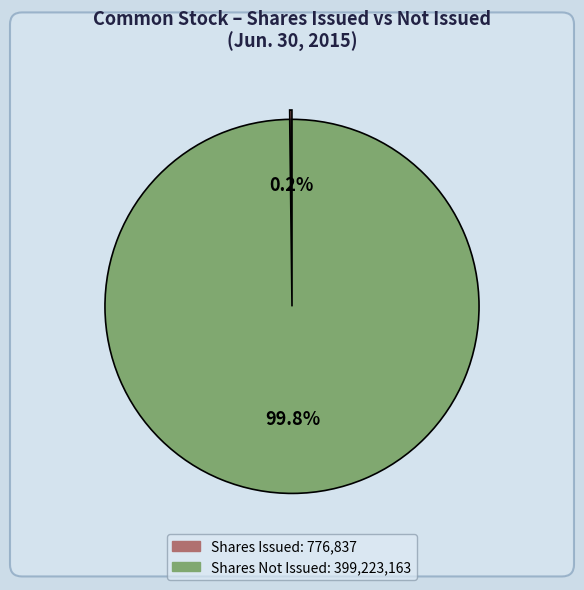

Is there a majority slice in this chart?

Yes